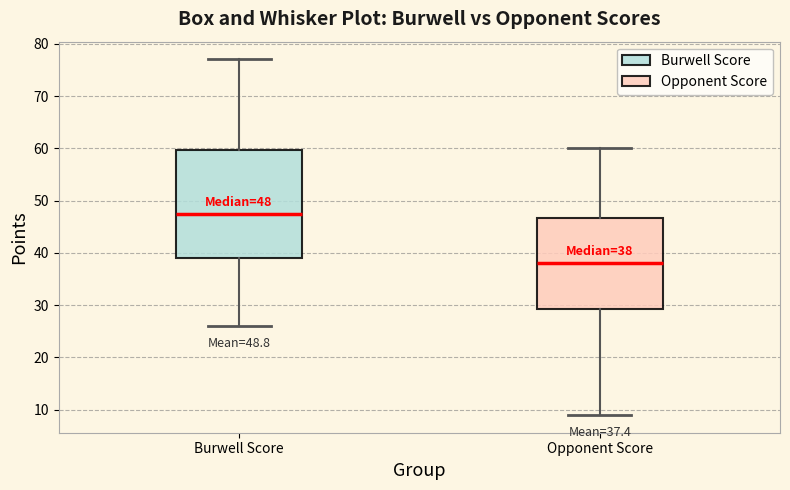

Which box has the highest median line?

Burwell Score